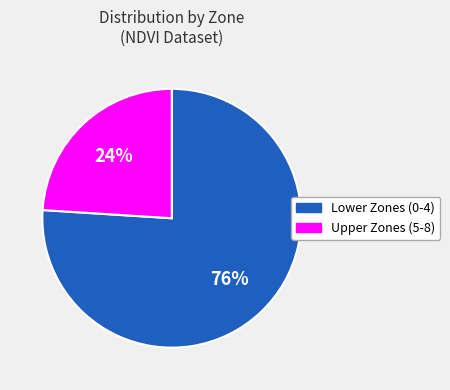

Rank the categories by value from lowest to highest.

Upper Zones (5-8), Lower Zones (0-4)